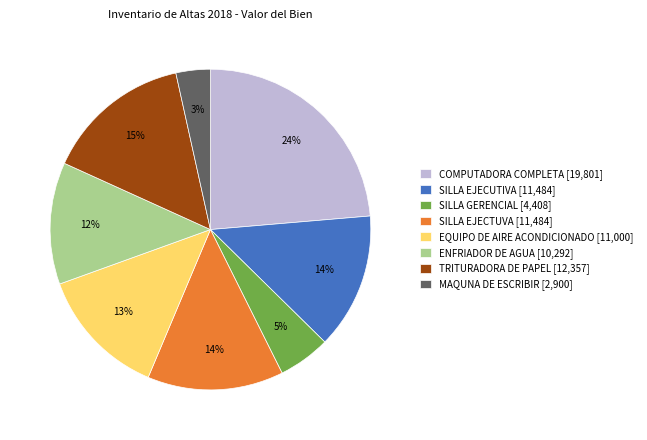

Is there any slice that represents more than half of the pie?

No